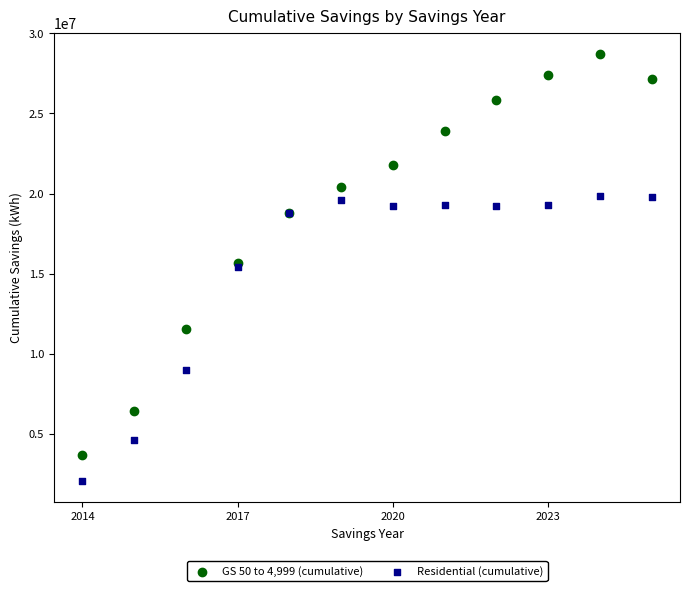

In the Residential (cumulative) series, what Y value is closest to 10974099?

8962158.2